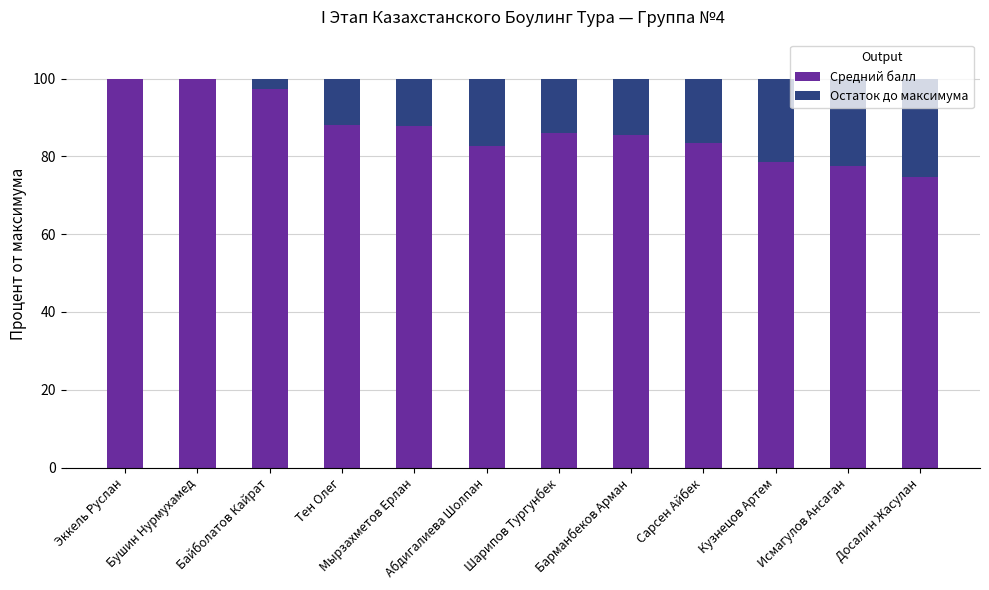

Is it true that Средний балл equals 87.8 at Мырзахметов Ерлан?

True